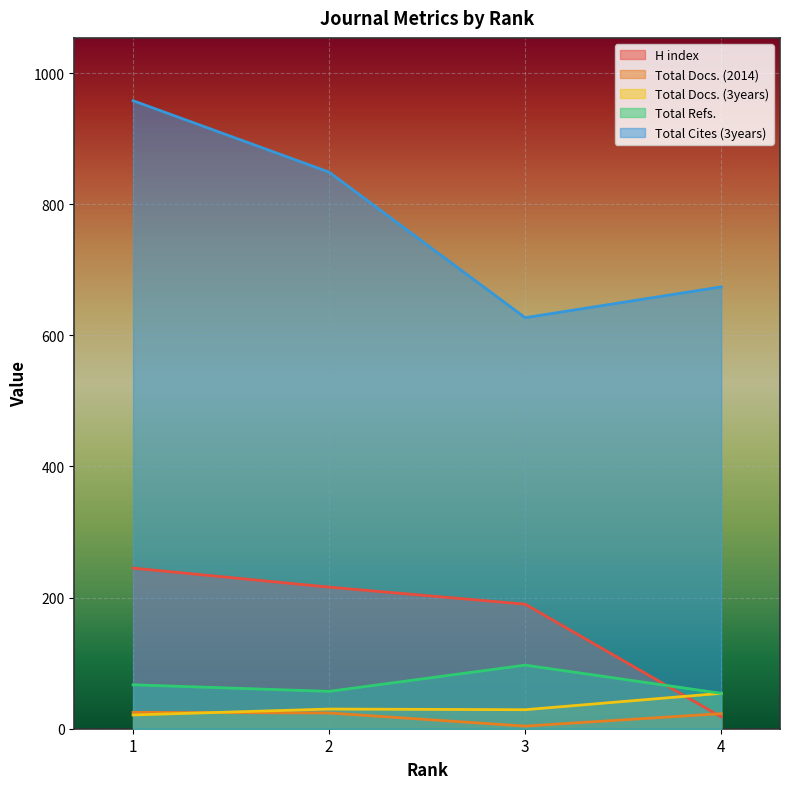

What is the difference between the highest and lowest values at 4?

656